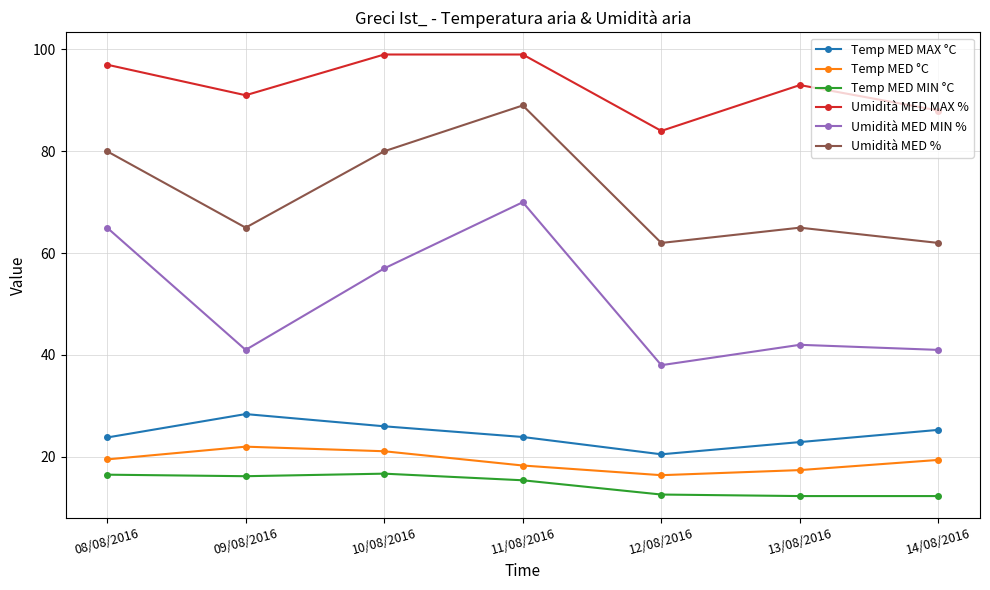

What is the minimum value for Umidità MED %?

62.0